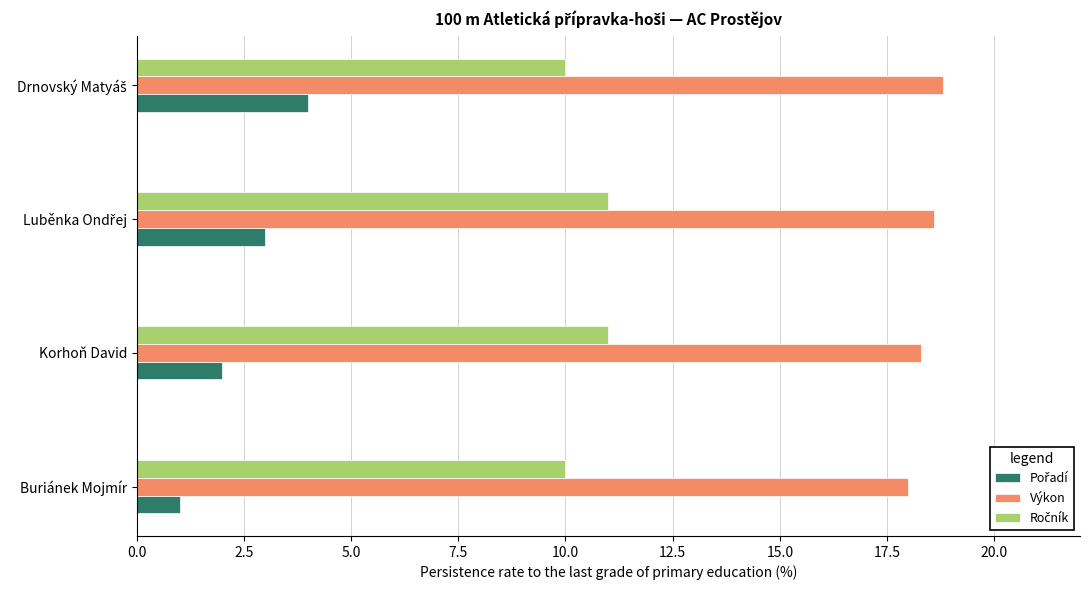

The Výkon series shows 18.0 at Buriánek Mojmír. True or false?

True